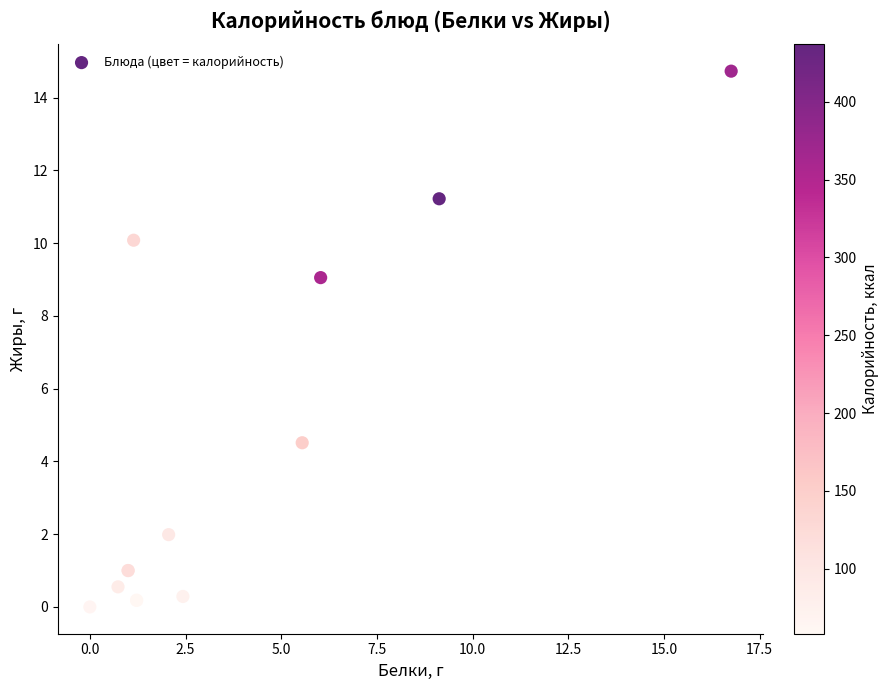

What Y value in the scatter plot is closest to 7?

9.1